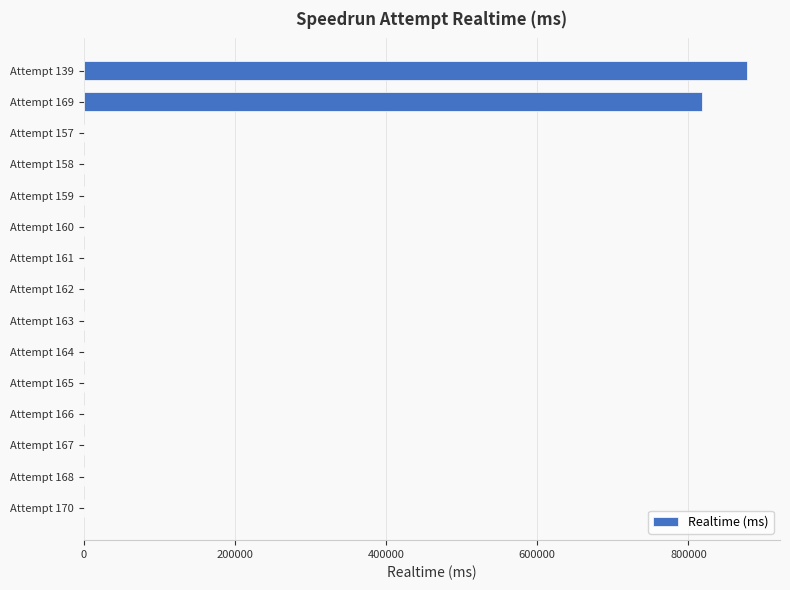

What is the change in value from Attempt 158 to Attempt 169?

+818554